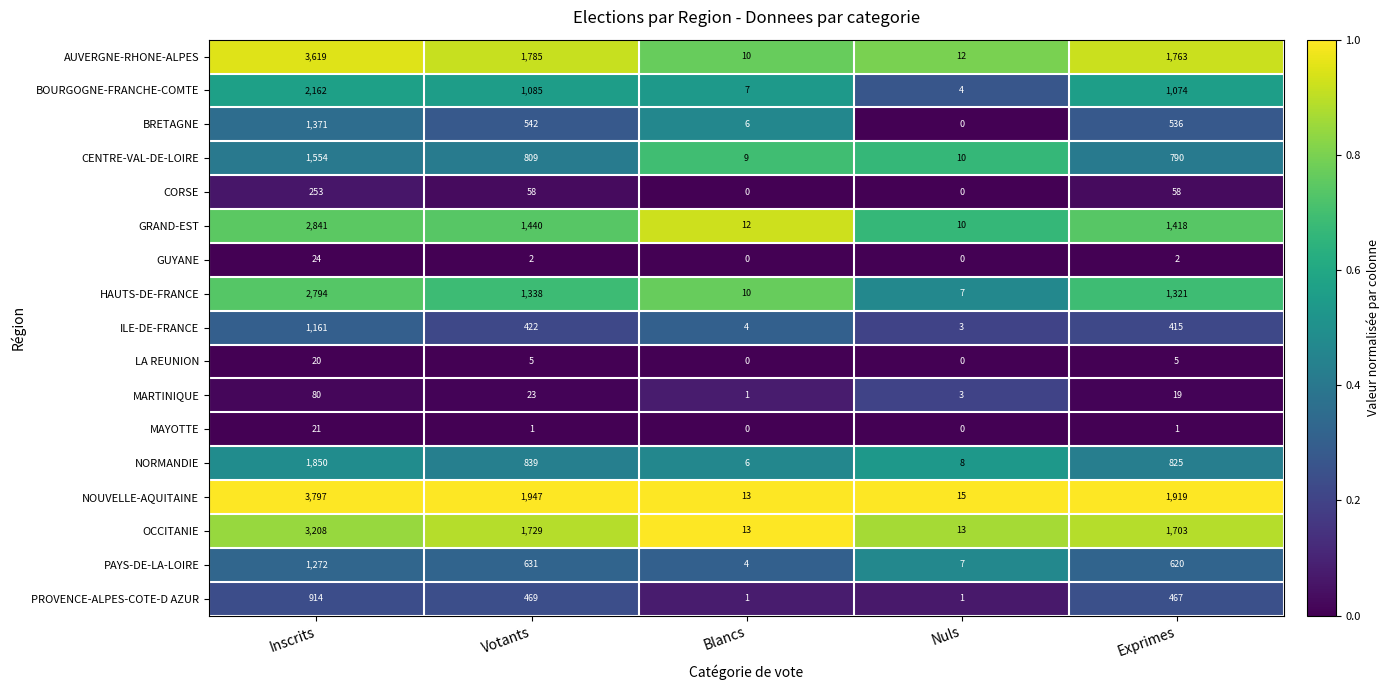

What is the total value across all series at Votants?

13125